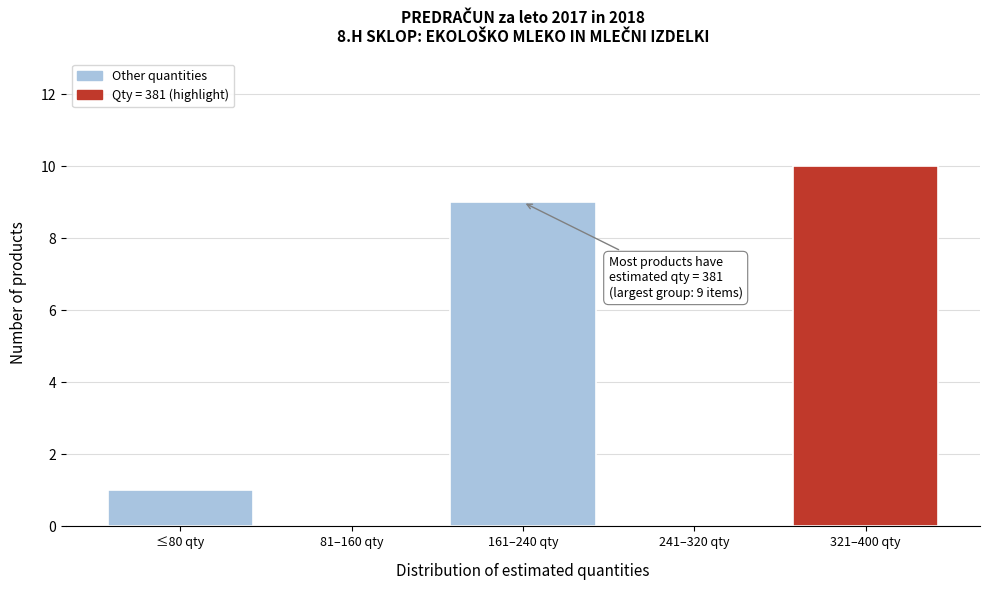

Reading right to left, list all the values displayed in this chart.

321–400 qty=10	241–320 qty=0	161–240 qty=9	81–160 qty=0	≤80 qty=1